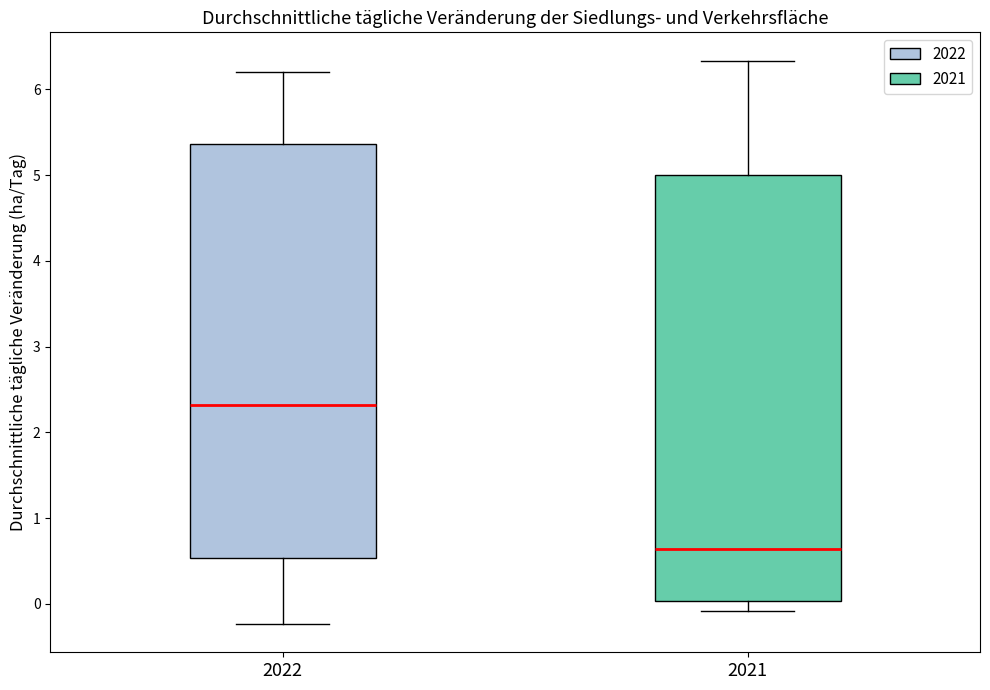

Reading left to right, read every box against the y-axis: the position of its median line, the range the box covers, and the ends of its whiskers. The values are not printed on the chart, so give them approximately, as read against the axis.

2022: median 2.3, box 0.5 to 5.4, whiskers -0.2 to 6.2
2021: median 0.6, box 0.0 to 5.0, whiskers -0.1 to 6.3